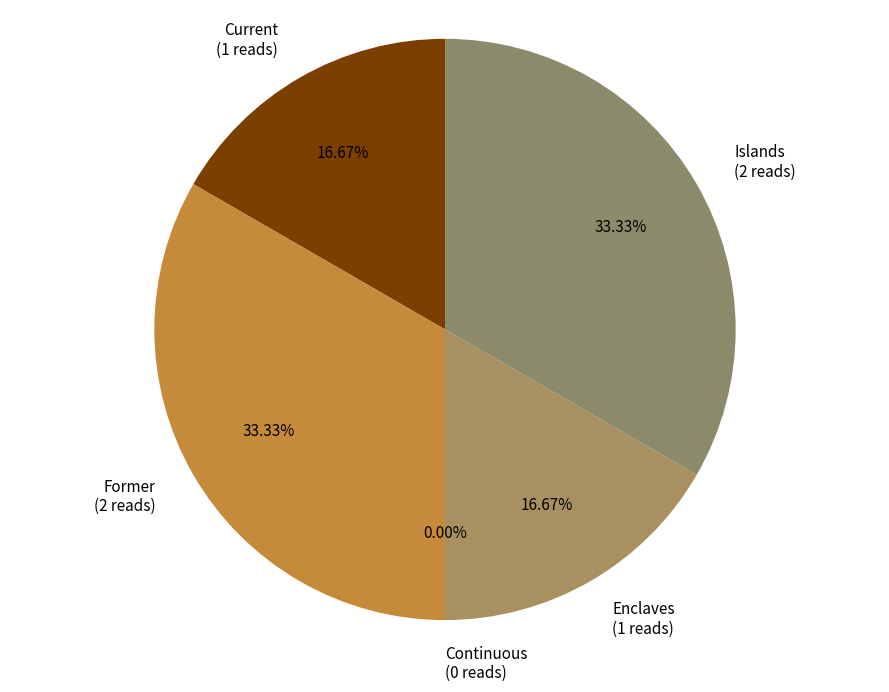

Is there a majority slice in this chart?

No